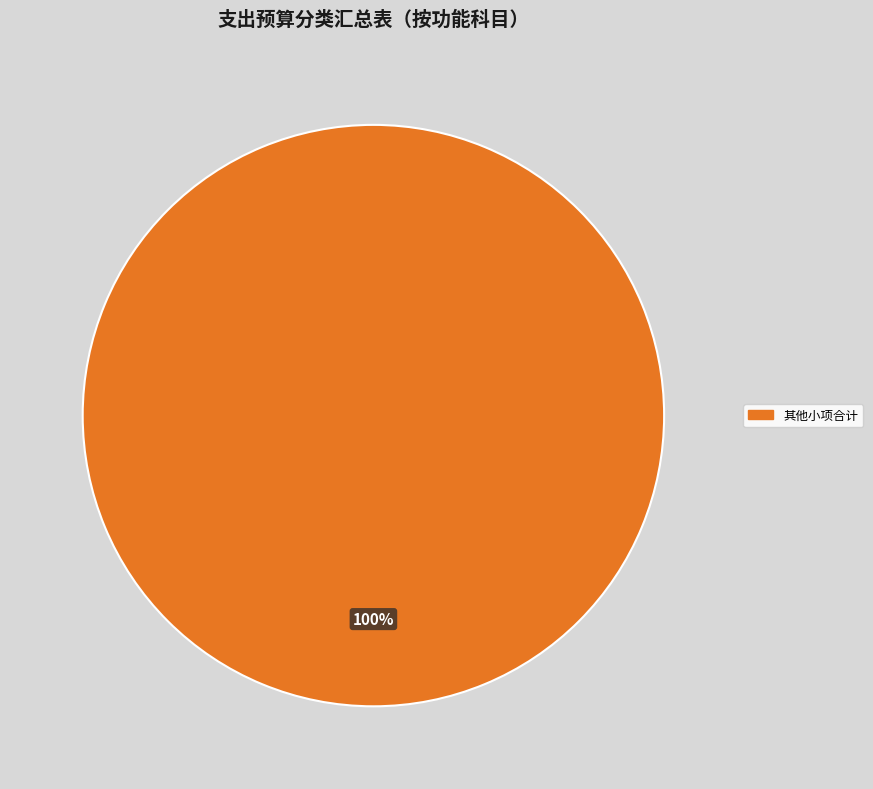

Does any single category account for the majority?

Yes